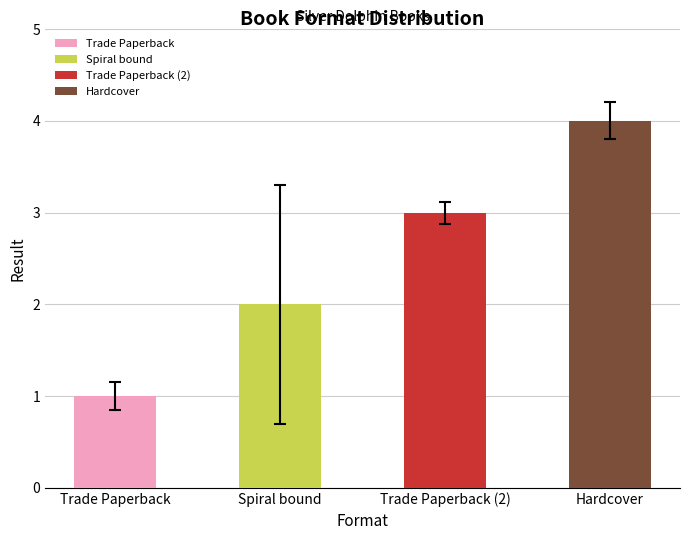

Does the chart contain any negative values?

No